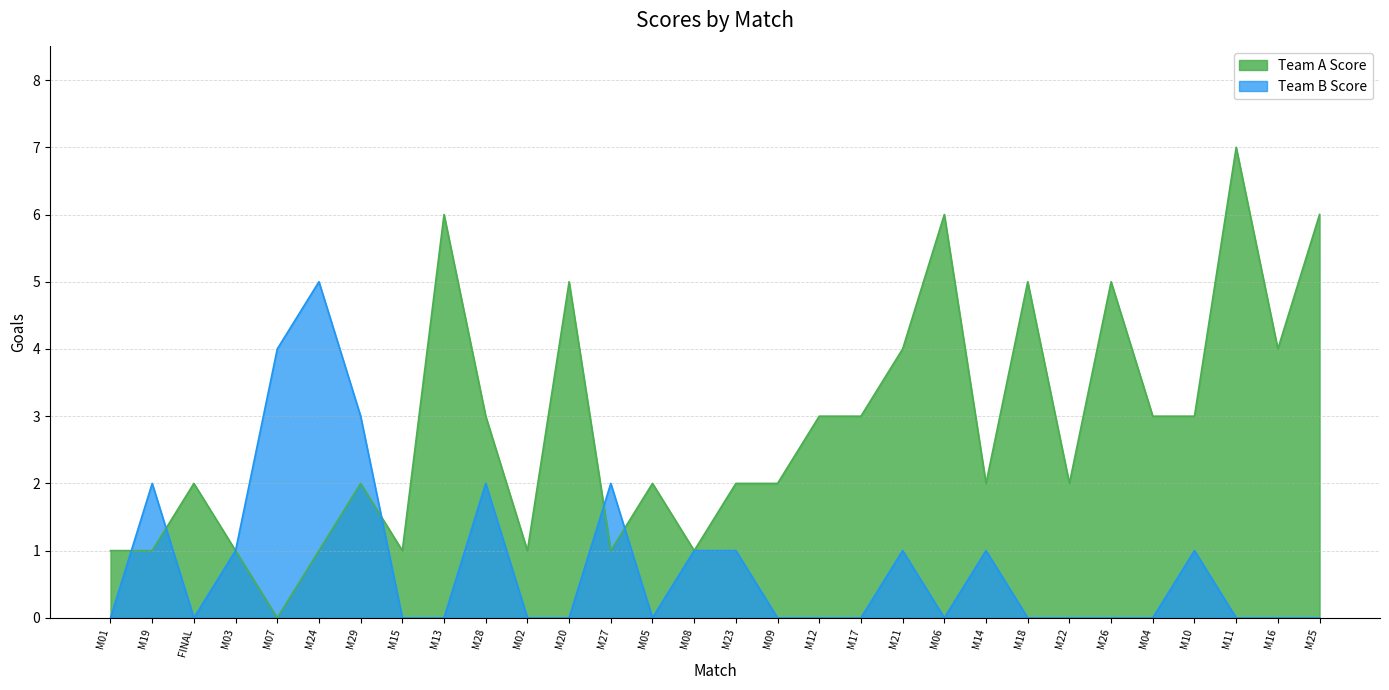

What is the sum of all Team A Score values?

85